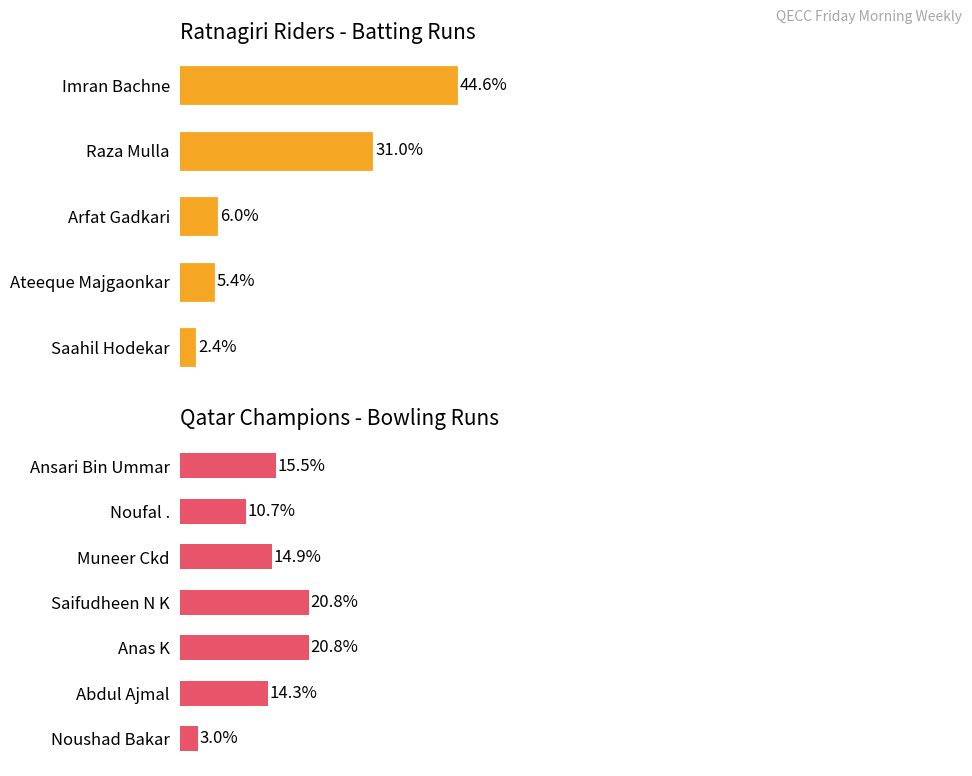

At which category does the chart reach its peak across all series?

Imran Bachne